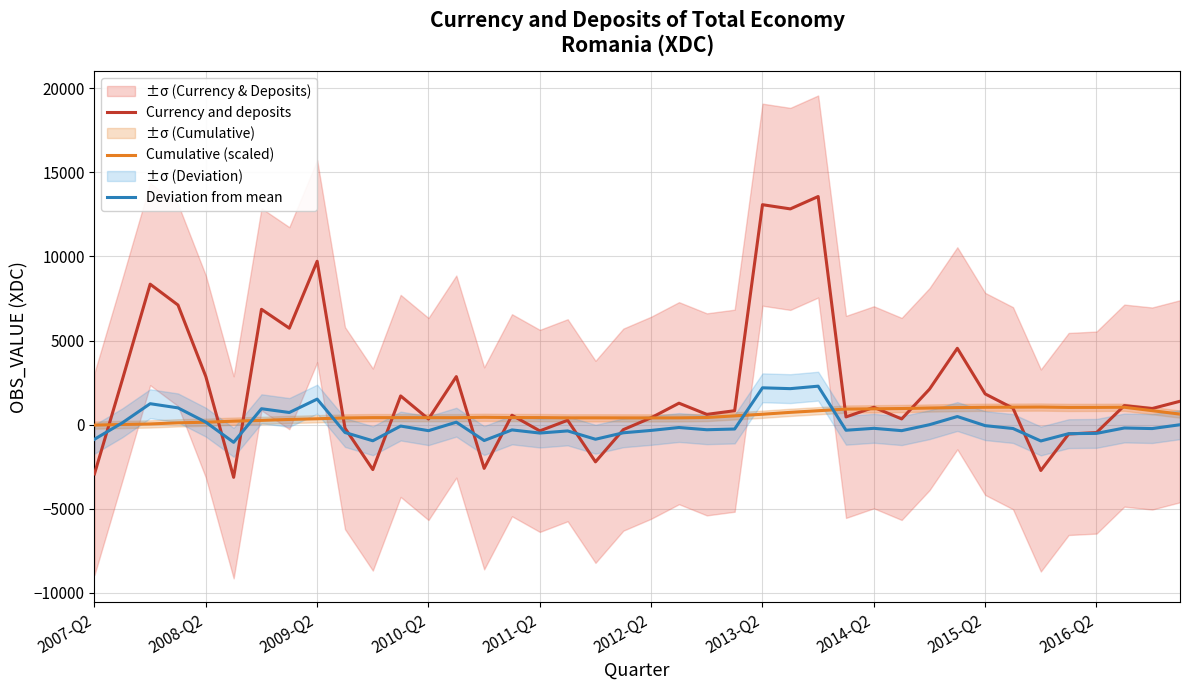

After their last crossing, which series has the higher values: Currency and deposits or Deviation from mean?

Currency and deposits